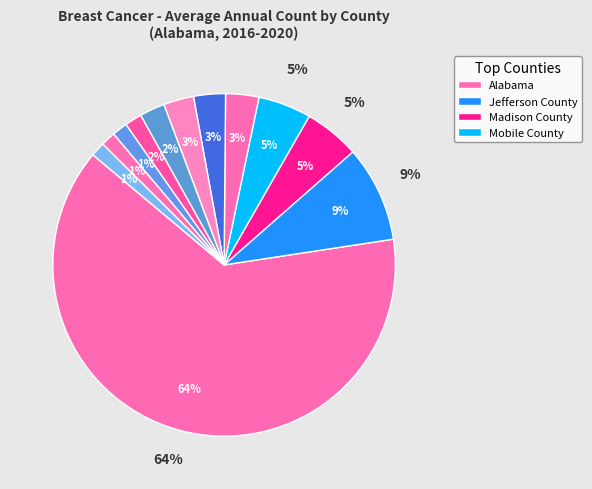

Rank the categories by value from highest to lowest.

Alabama, Jefferson County, Madison County, Mobile County, Baldwin County, Montgomery County, Shelby County, Tuscaloosa County, Morgan County, Calhoun County, Lee County, Houston County